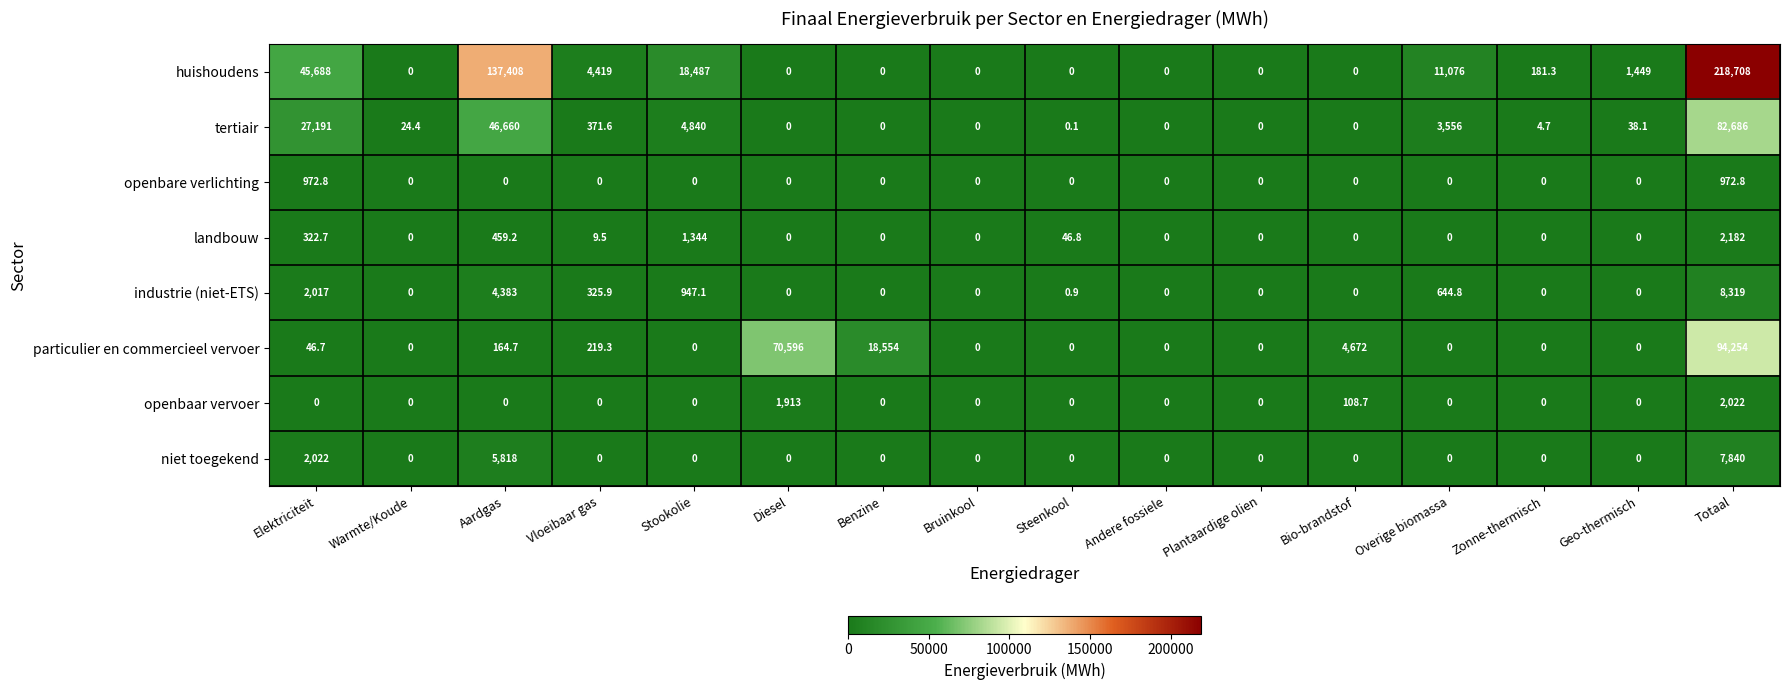

At how many categories does at least one series exceed 209939?

1